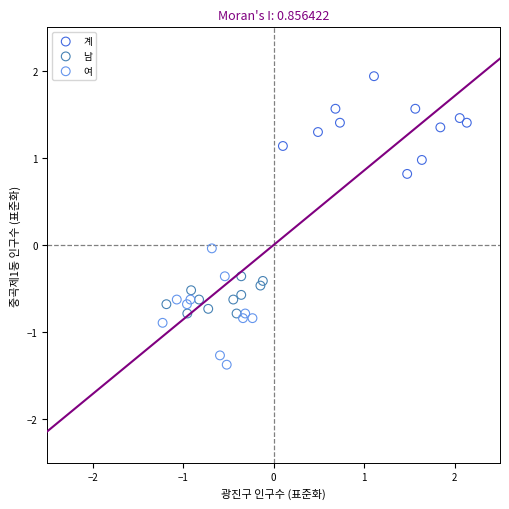

Which series contains the lowest Y value?

여